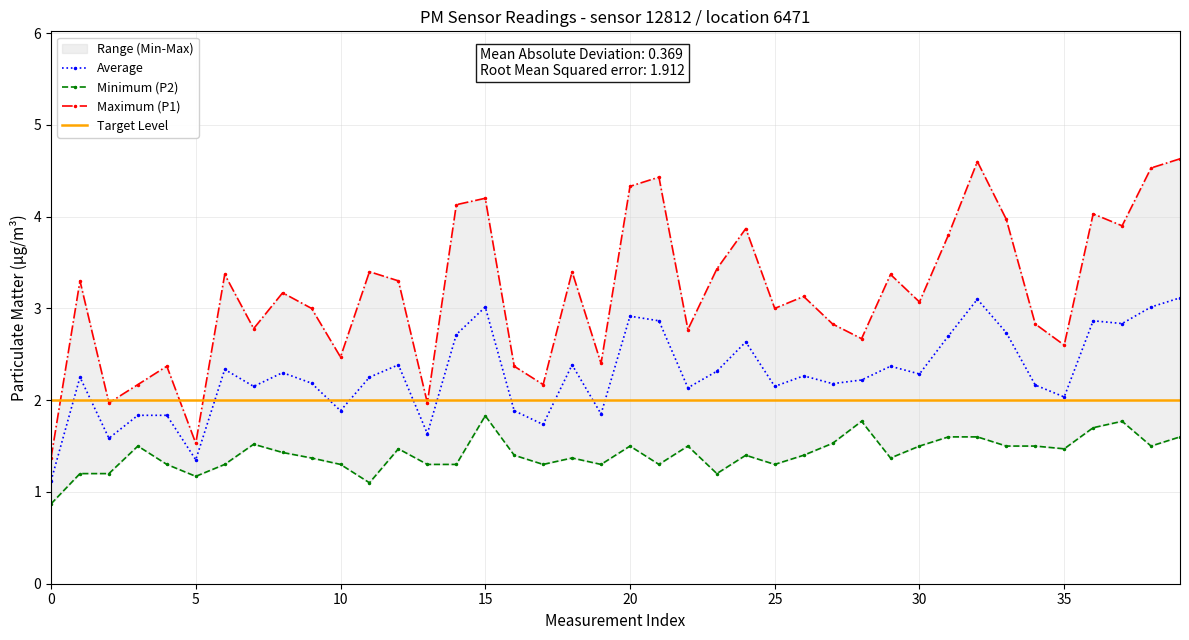

True or false: P1 and P2 intersect in this chart.

False